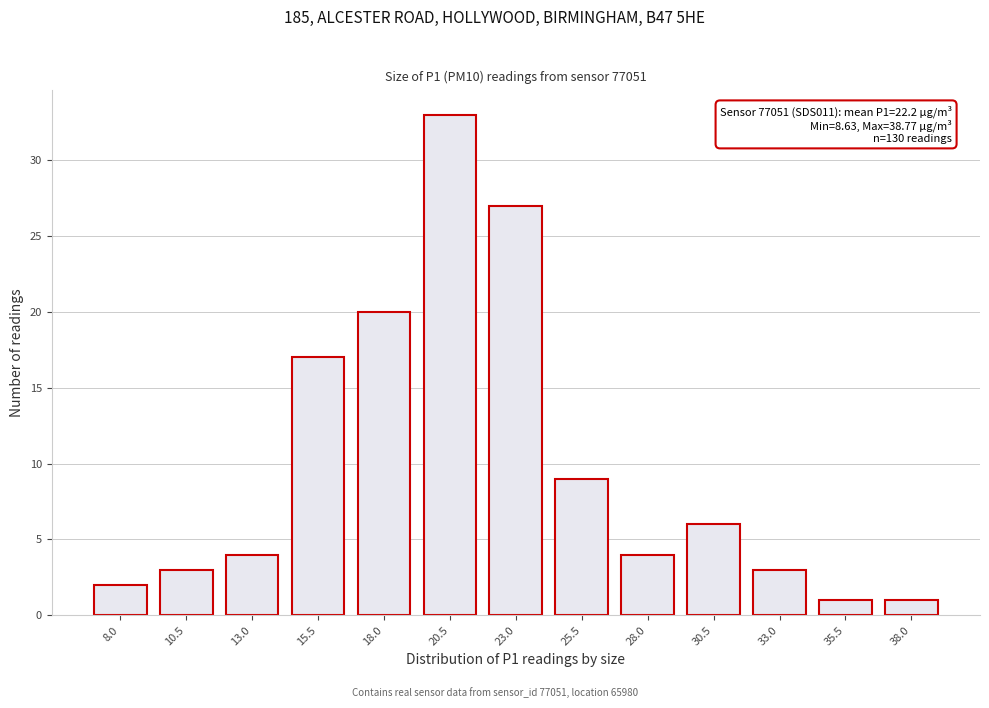

Reading left to right, extract all data points from this chart.

8.0=2	10.5=3	13.0=4	15.5=17	18.0=20	20.5=33	23.0=27	25.5=9	28.0=4	30.5=6	33.0=3	35.5=1	38.0=1